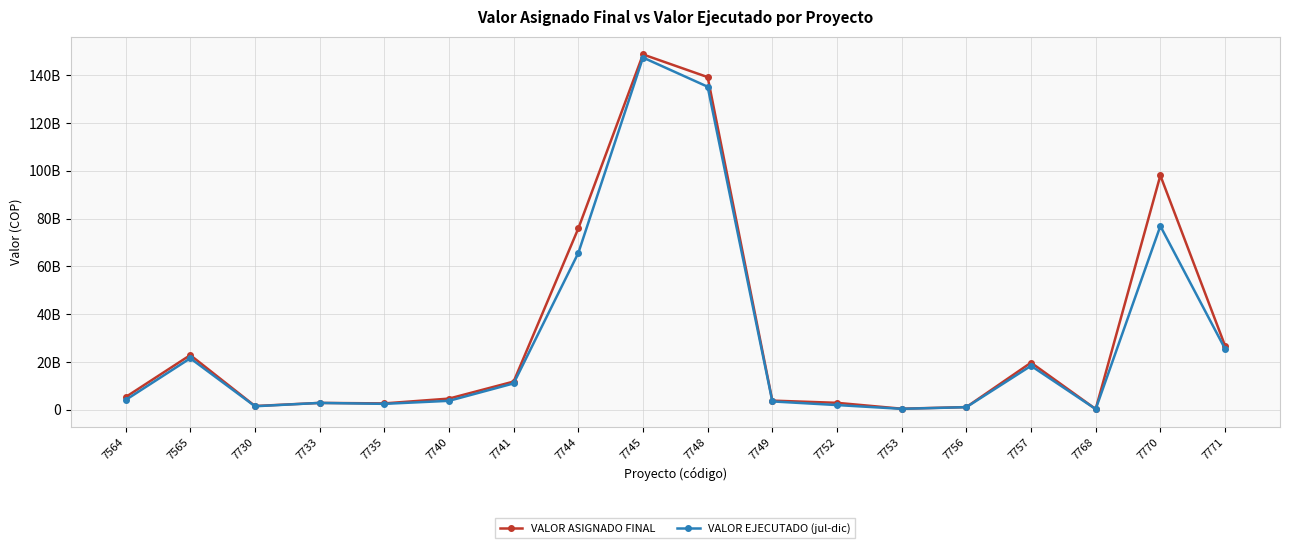

What is the value of the VALOR EJECUTADO (jul-dic) point at the 2nd from the left?

21505446219